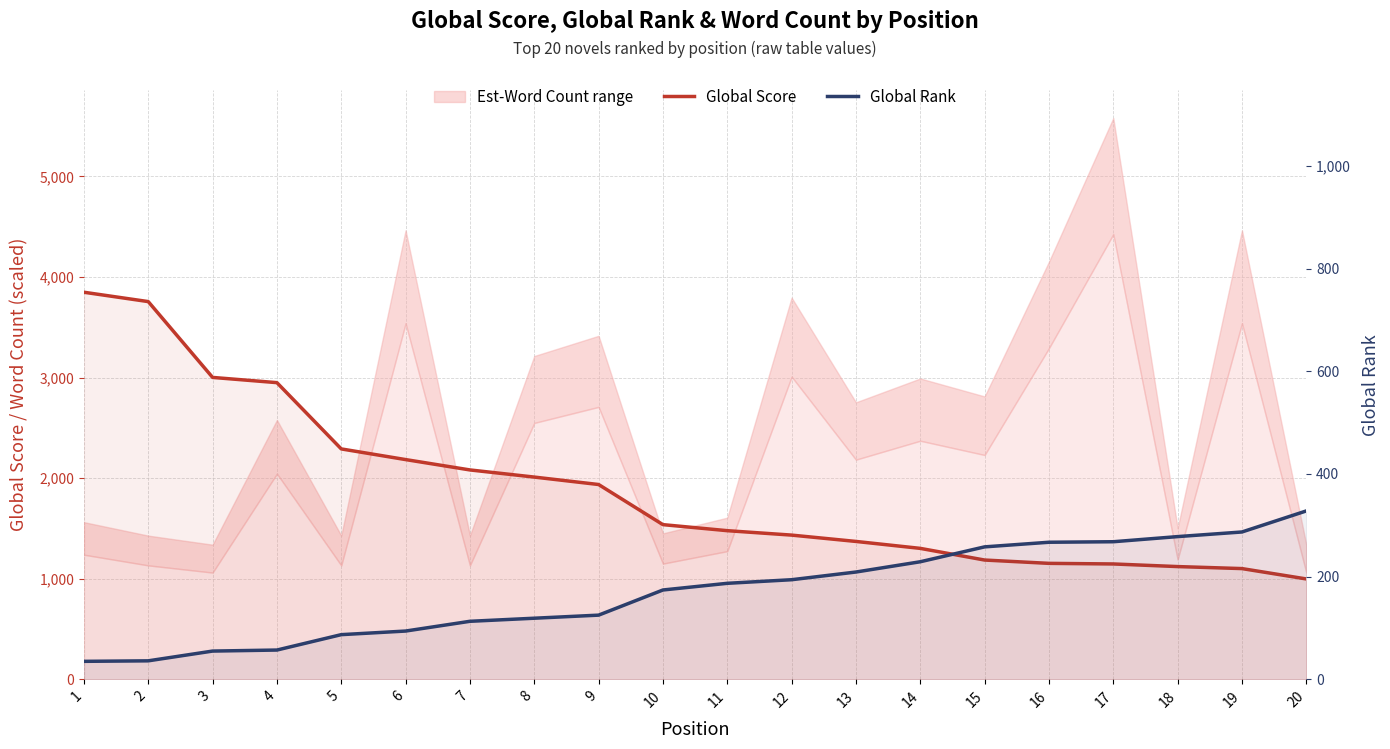

What is the greatest value displayed?

3849